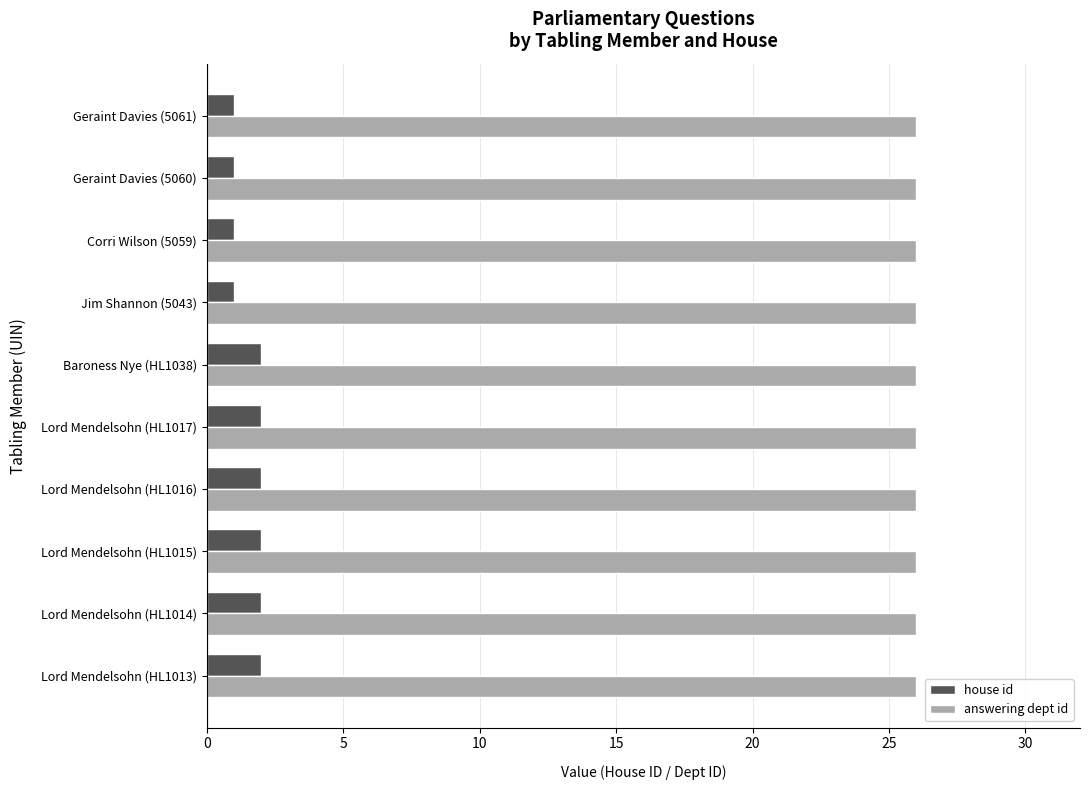

What is the maximum value shown in the chart?

26